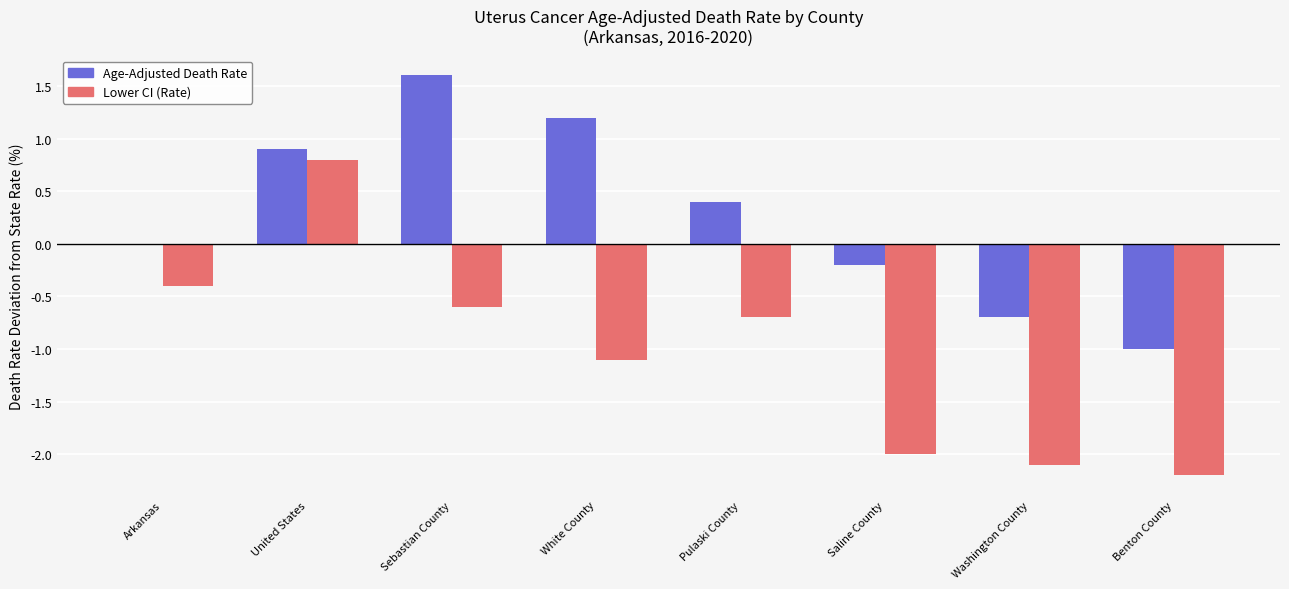

At which category is the sum across all series the highest?

United States